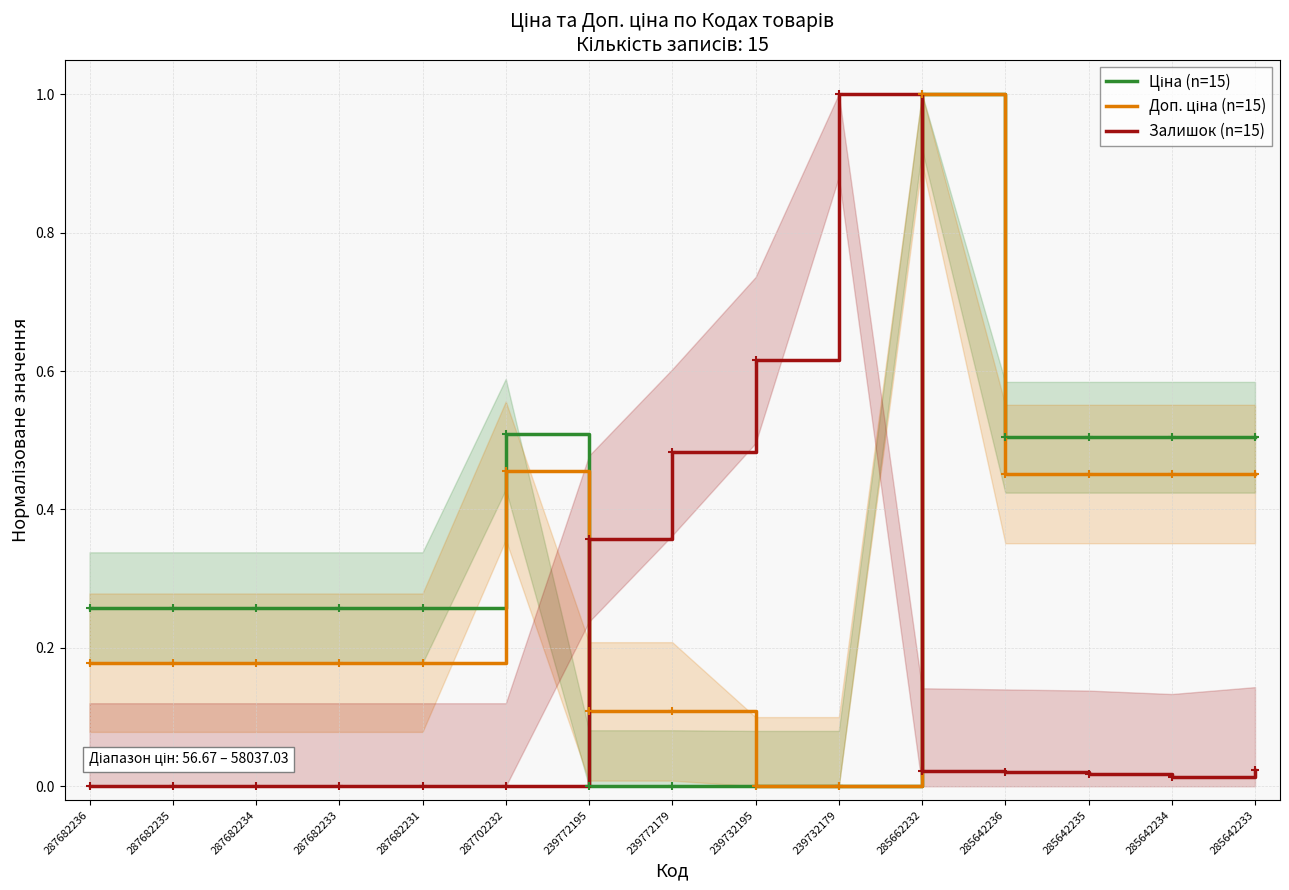

How many data points does each series have?

15